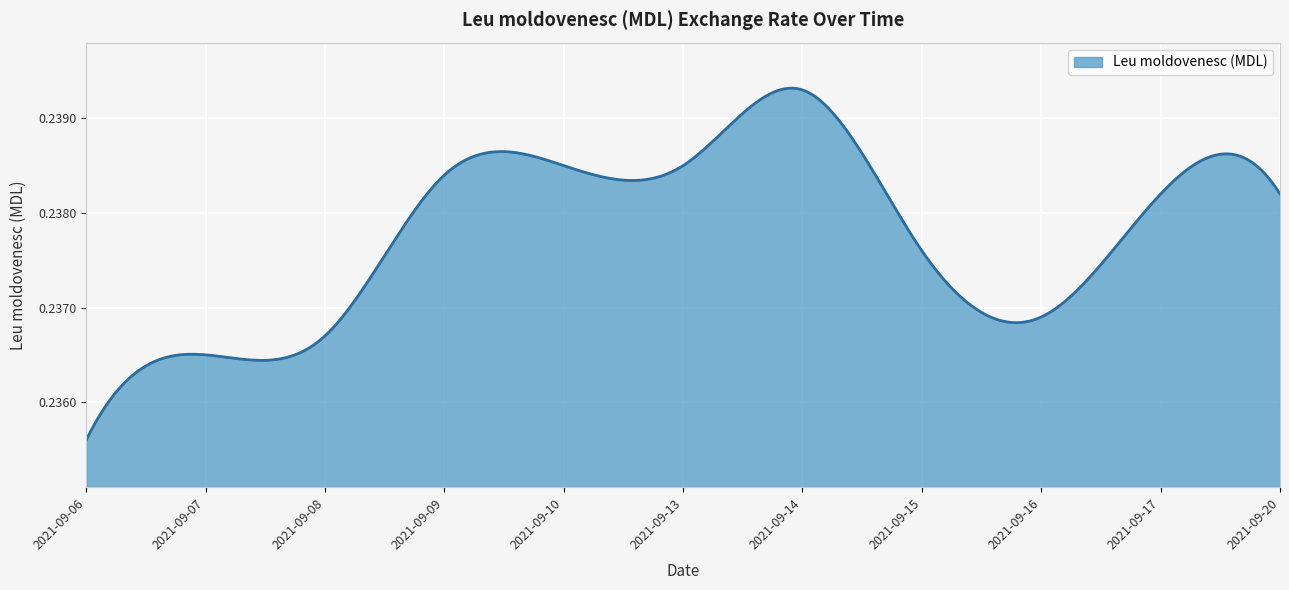

How many values are between 0 and 1?

300